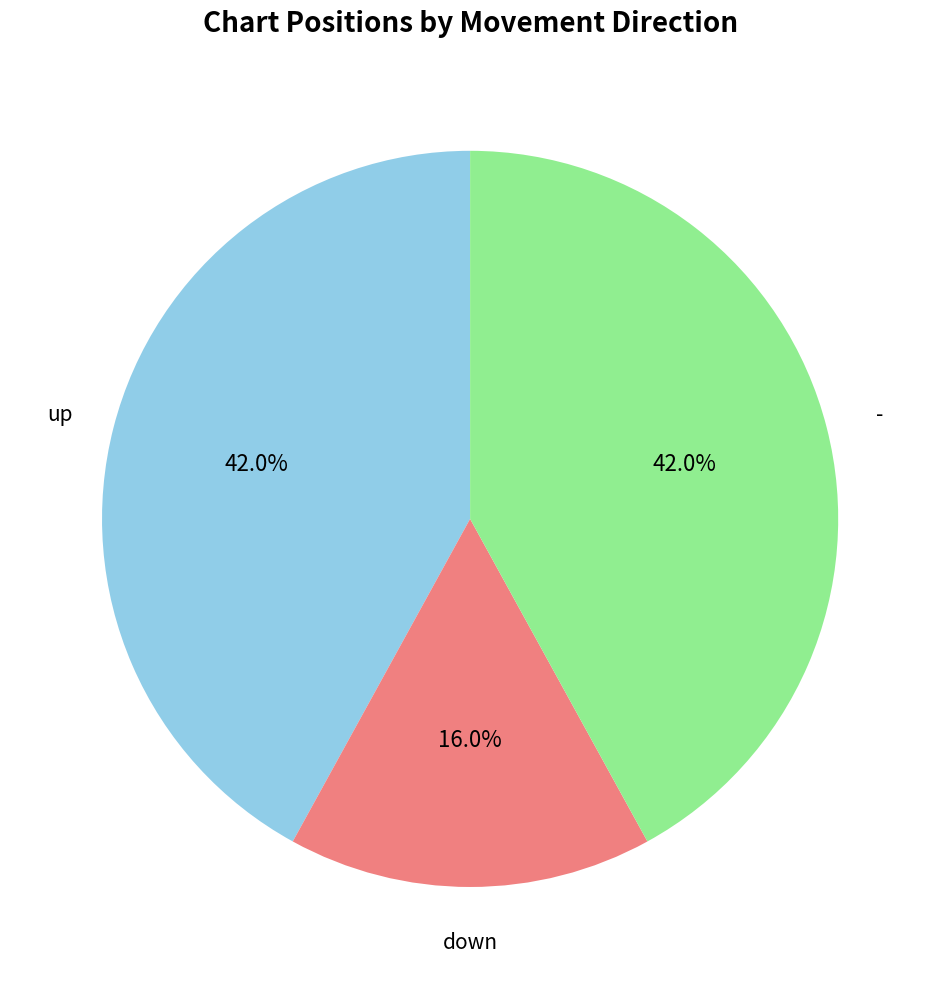

What is the ratio of the value at down to the value at up?

0.4